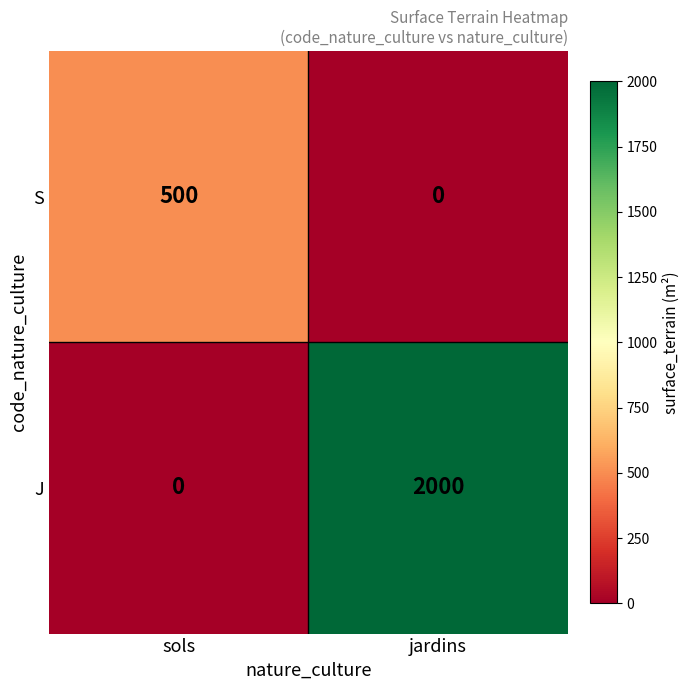

What is the greatest value displayed?

2000